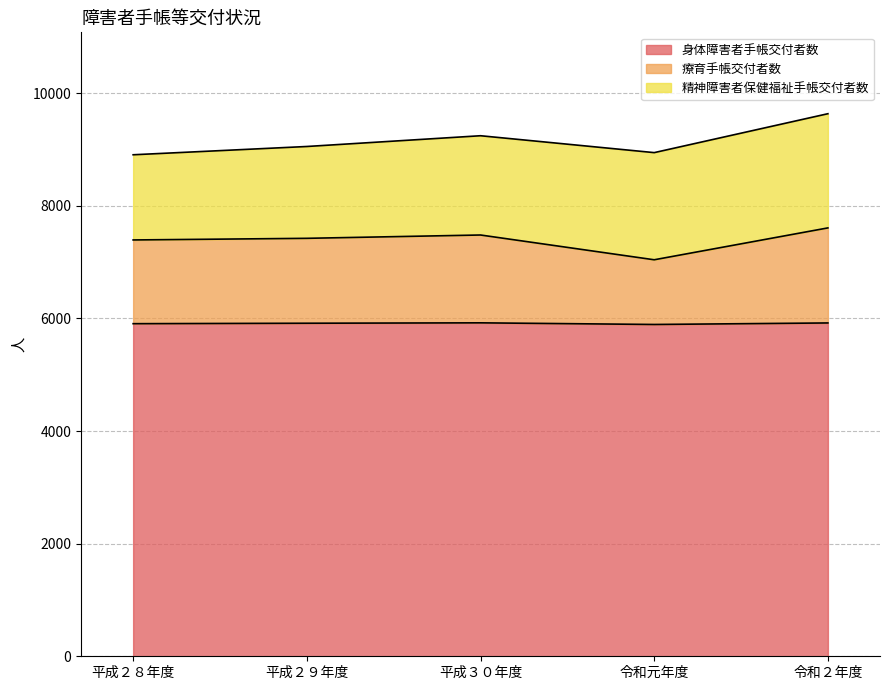

Read the 身体障害者手帳交付者数 value at 令和元年度, to the nearest 10.

5890